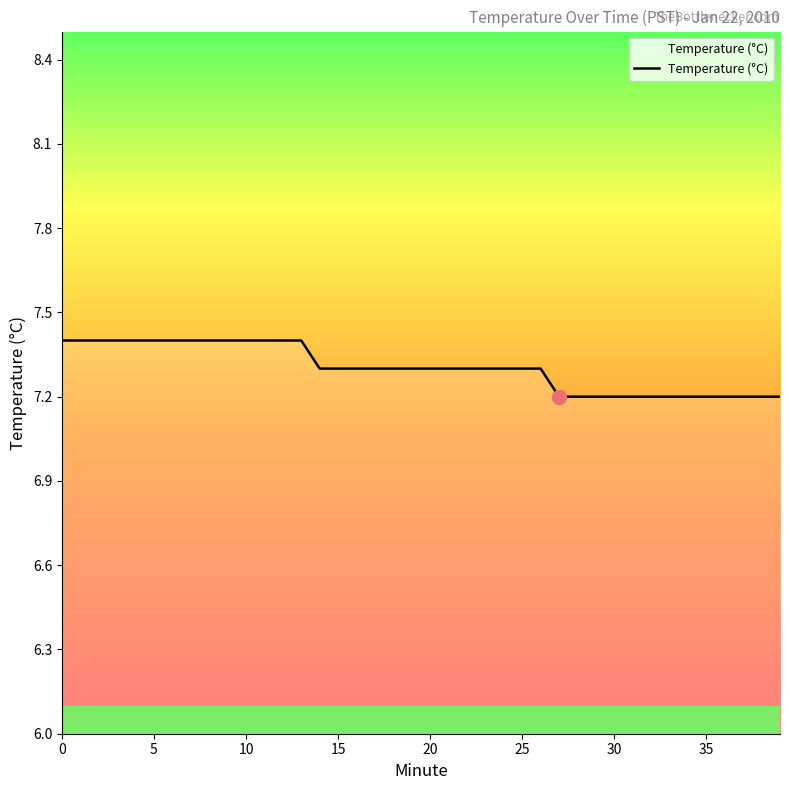

What is the maximum value shown in the chart?

7.4